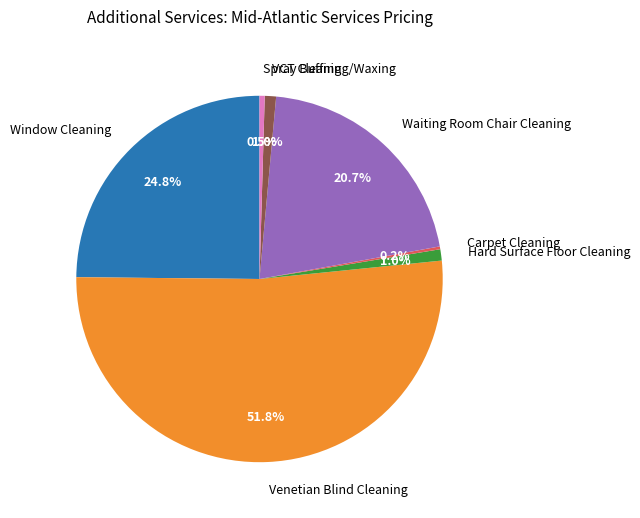

Do VCT Cleaning/Waxing and Venetian Blind Cleaning together represent more than half of the pie?

Yes